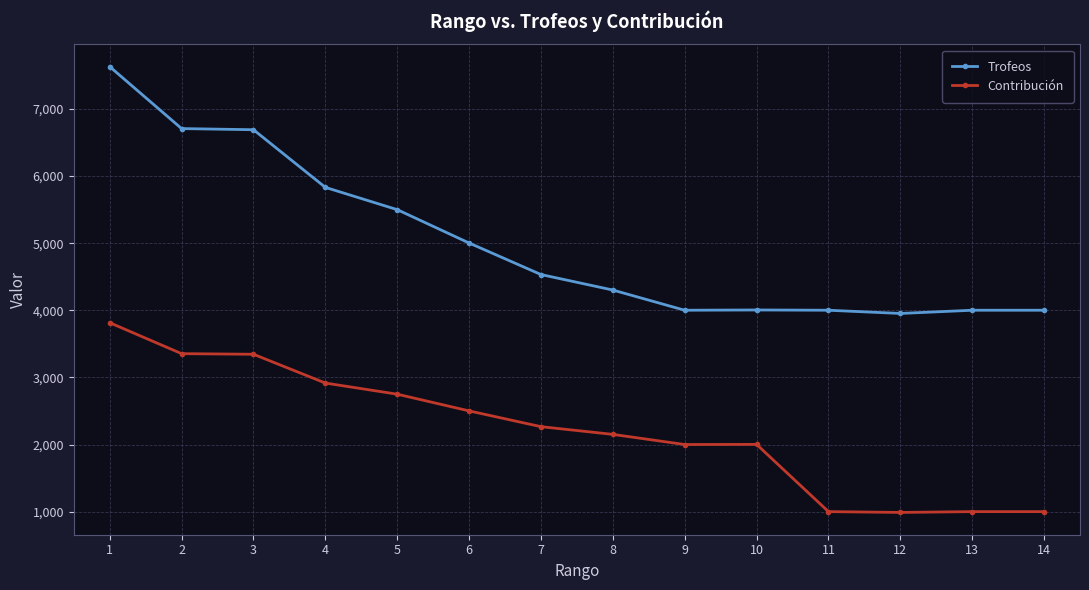

What is the spread (max minus min) of values at 9?

2001